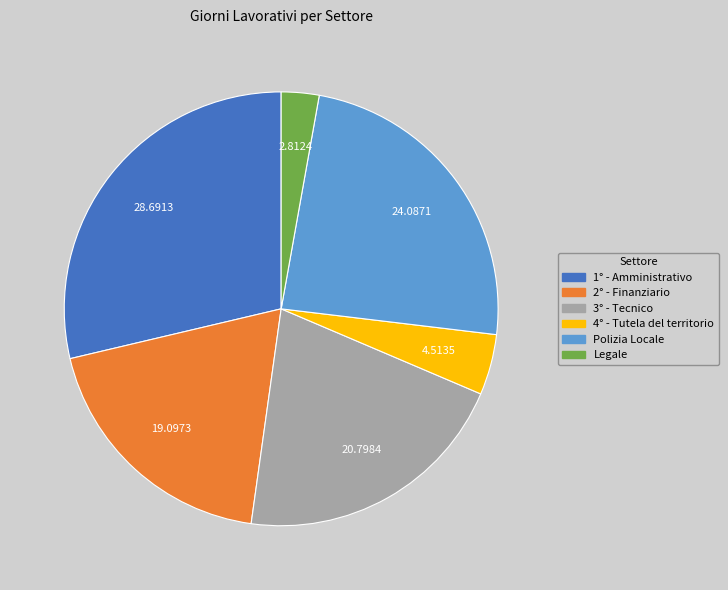

Rank the categories by value from highest to lowest.

1° - Amministrativo, Polizia Locale, 3° - Tecnico, 2° - Finanziario, 4° - Tutela del territorio, Legale